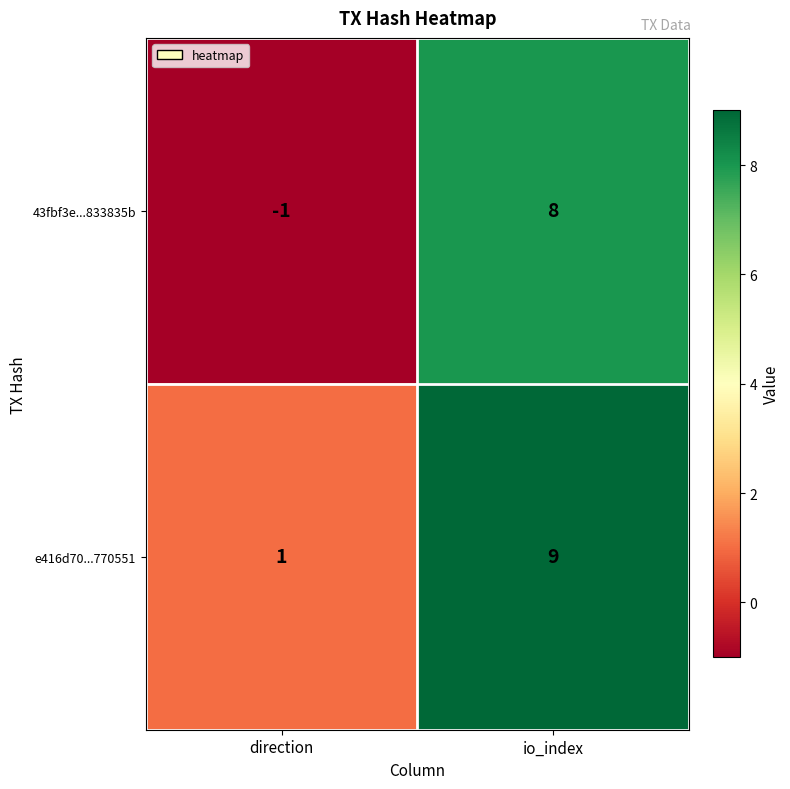

Is the value of e416d70...770551 at io_index greater than the value of 43fbf3e...833835b at direction?

Yes